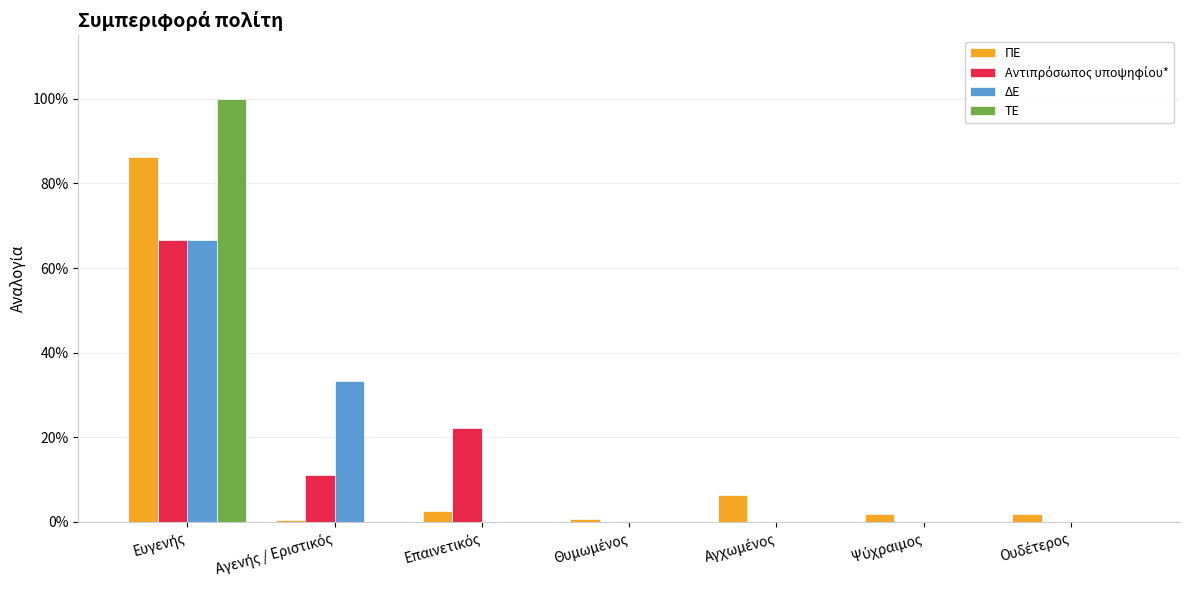

How many positive values does the ΔΕ series have?

2